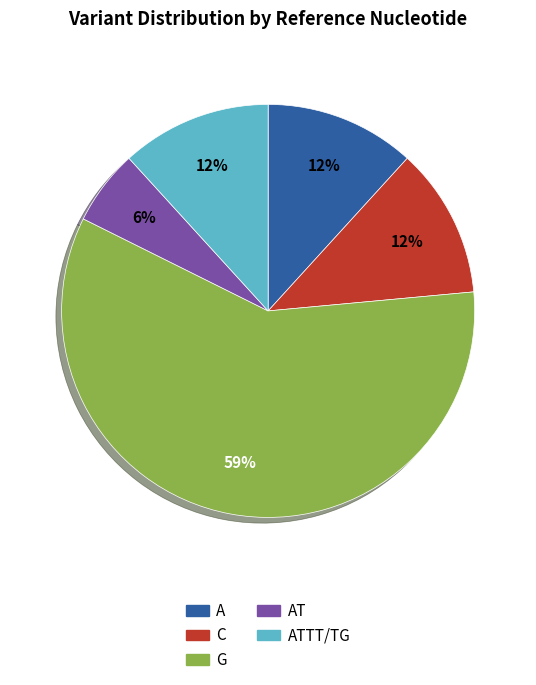

Is there a majority slice in this chart?

Yes